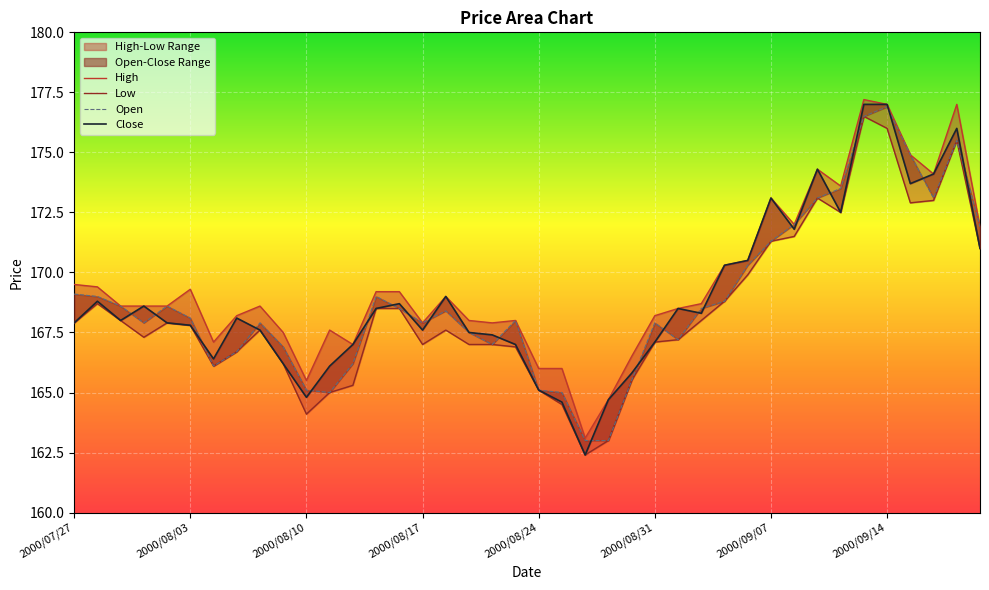

What is the total value across all series at 2000/08/18?

674.0